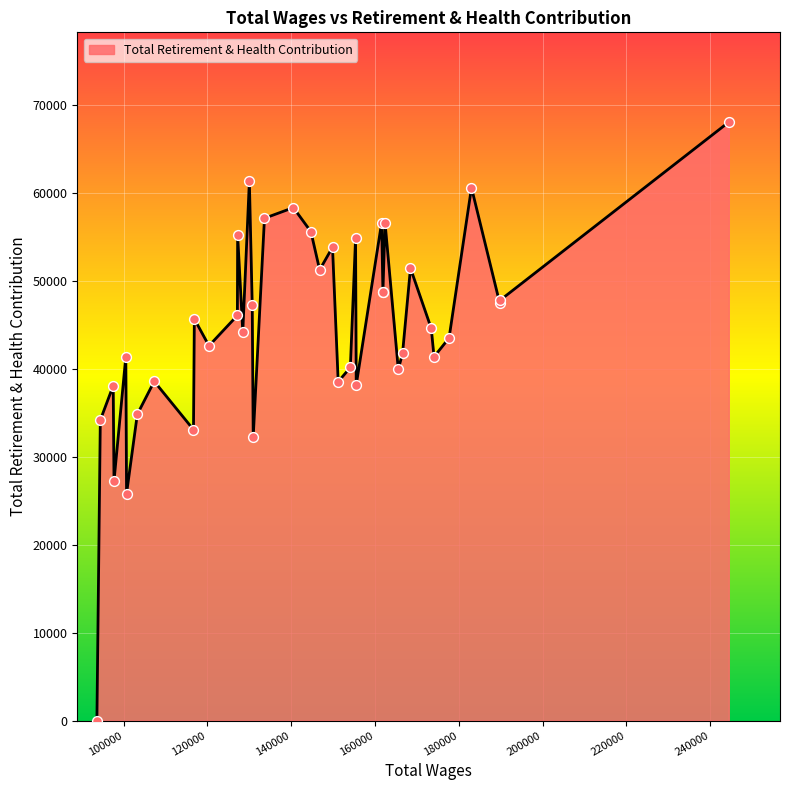

What is the change in value from 13 to 20?

-1025